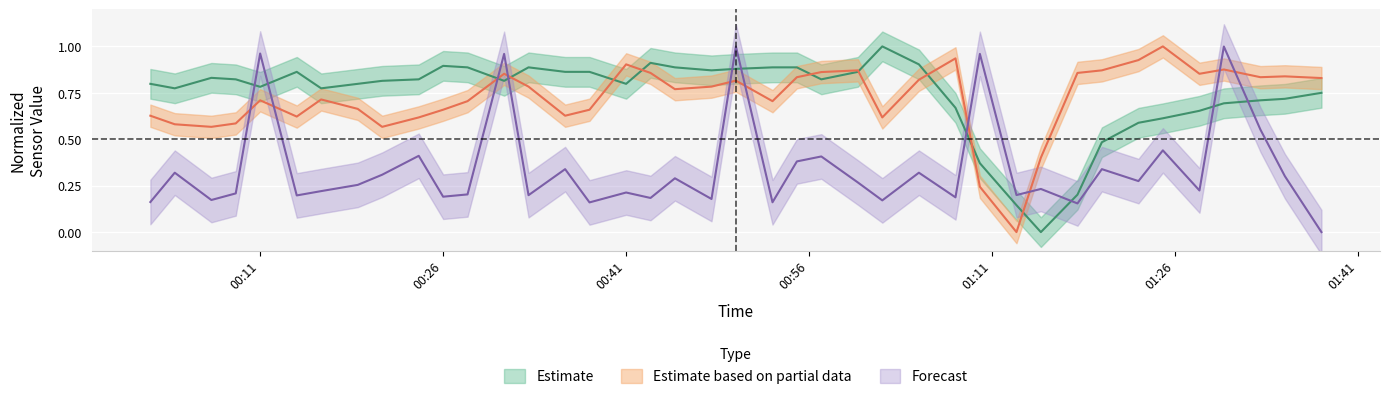

How many values in the BME280_humidity series exceed 0?

39